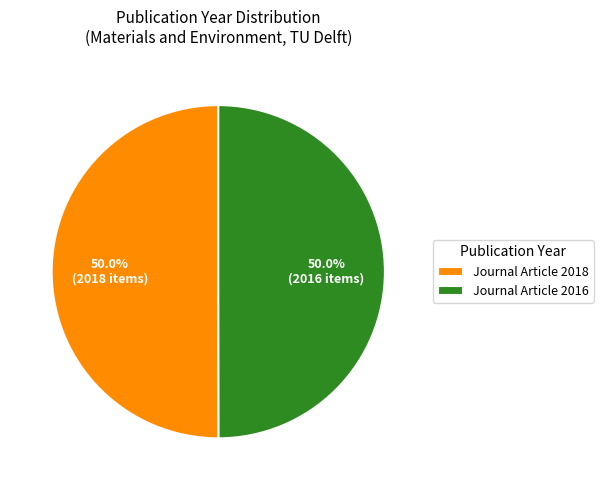

What is the ratio of the value at Journal Article 2018 to the value at Journal Article 2016?

1.0